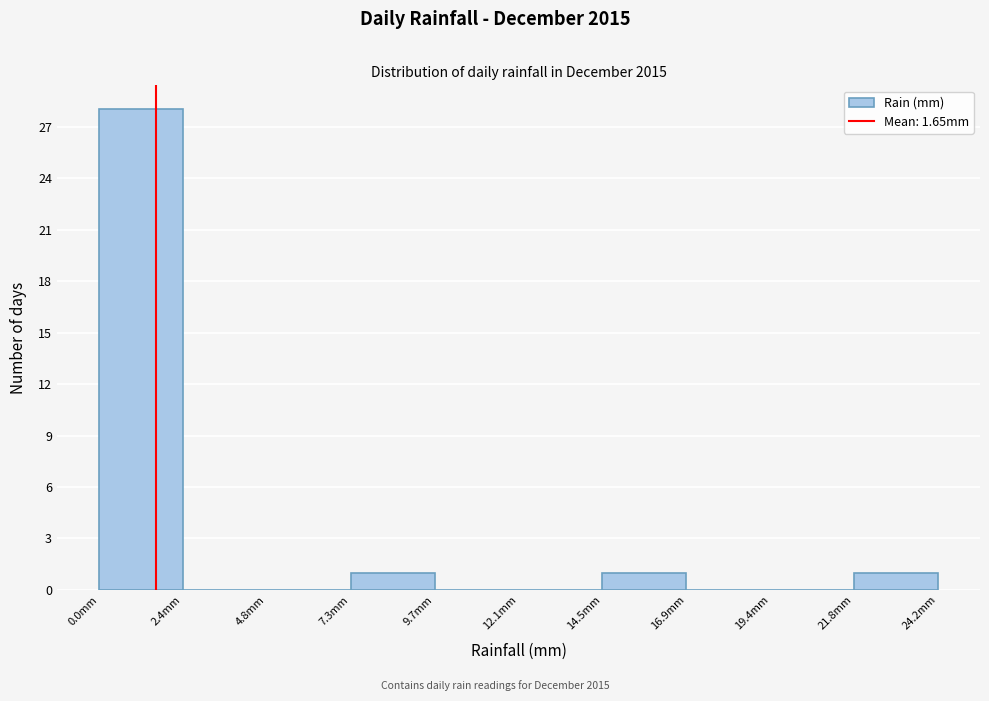

Which range on the x-axis has the tallest bar?

0.0 to 2.5